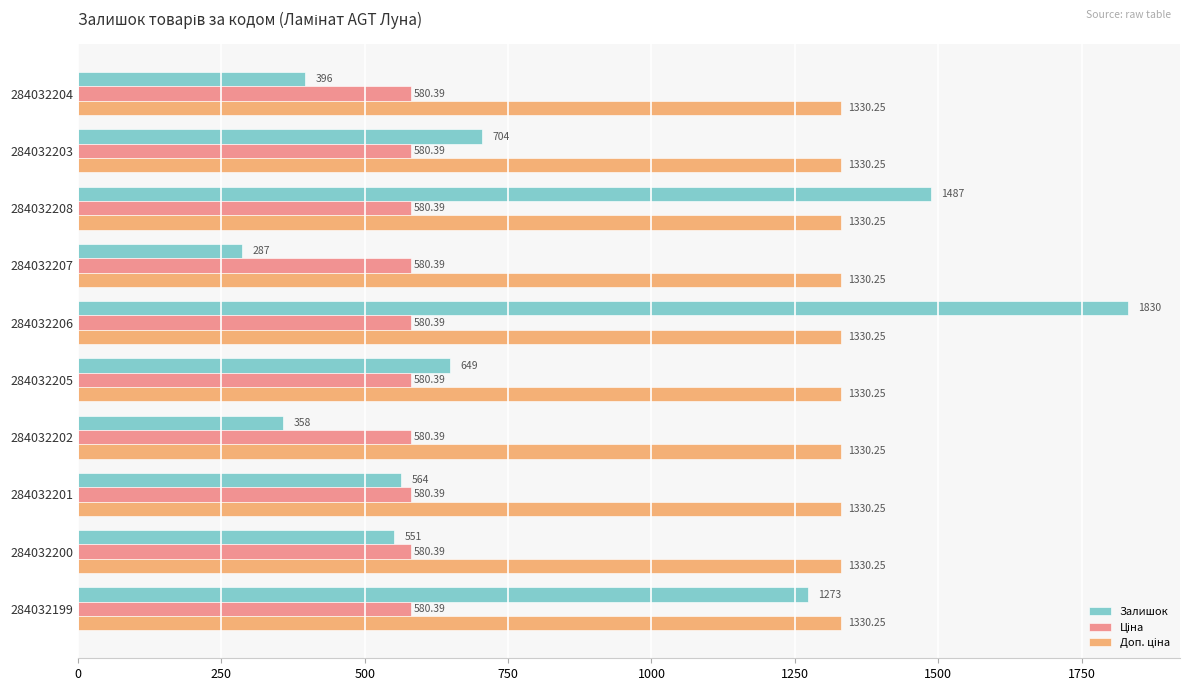

What is the sum of the Залишок values at 284032201 and 284032200?

1115.0